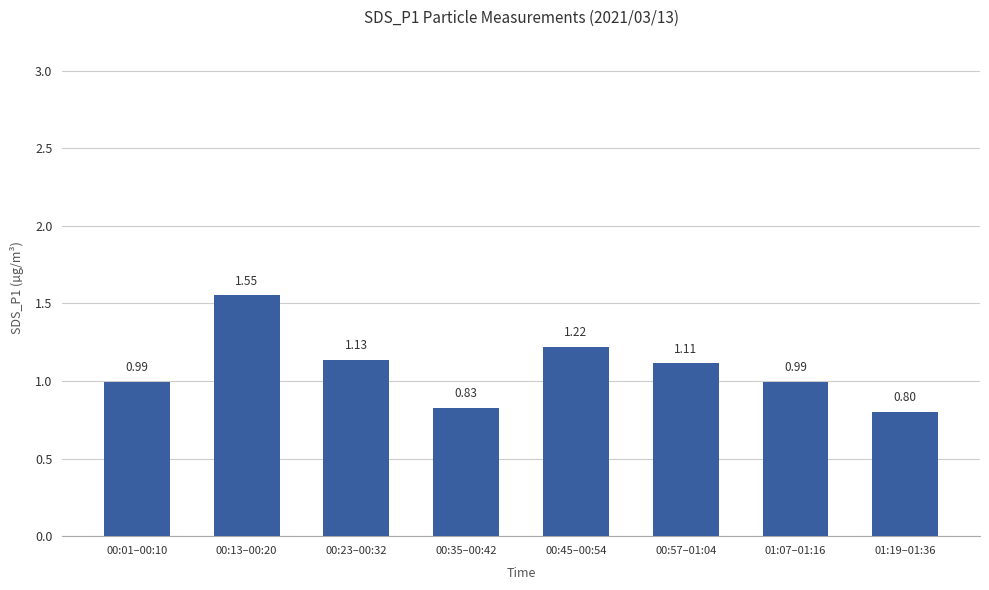

What is the sum of the values at 00:57–01:04 and 01:19–01:36?

1.9